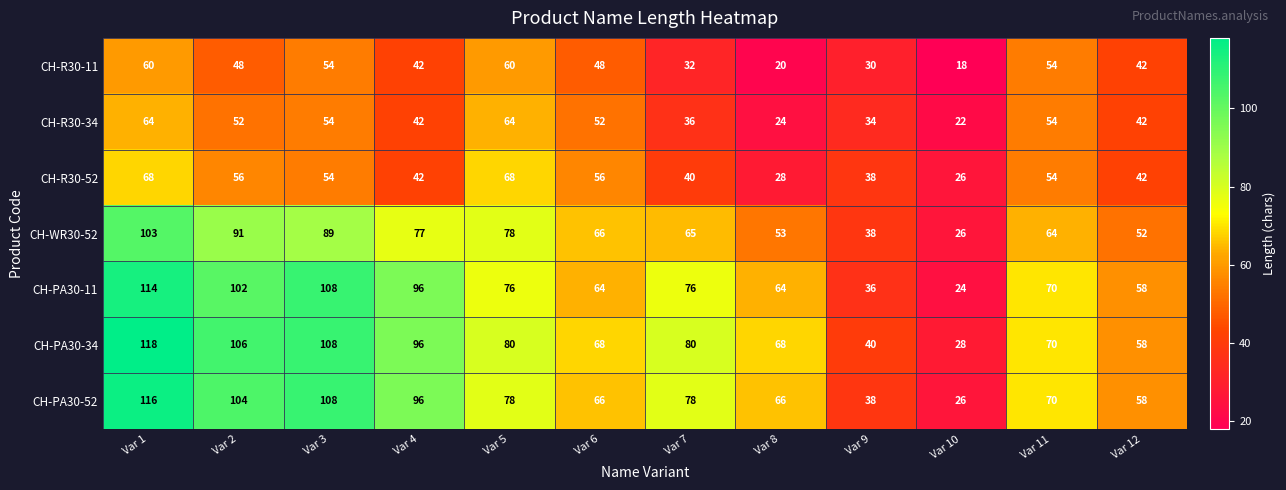

True or false: CH-PA30-52 has a value of 66 at Var 8.

True